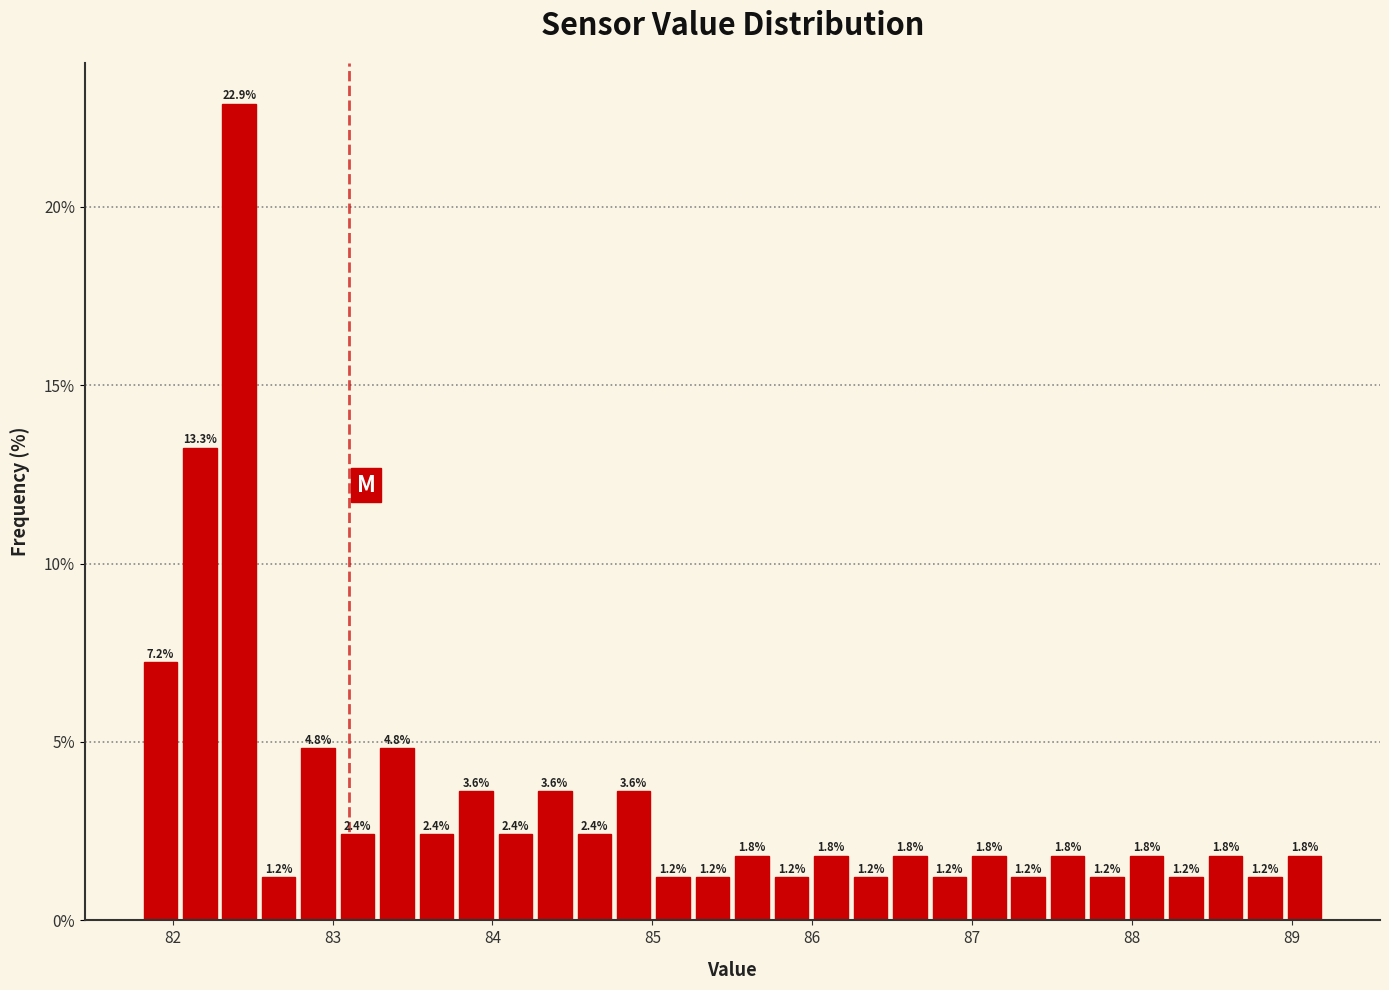

Around what value on the x-axis is the tallest bar? Give the approximate position of its centre, as read against the axis.

82.4